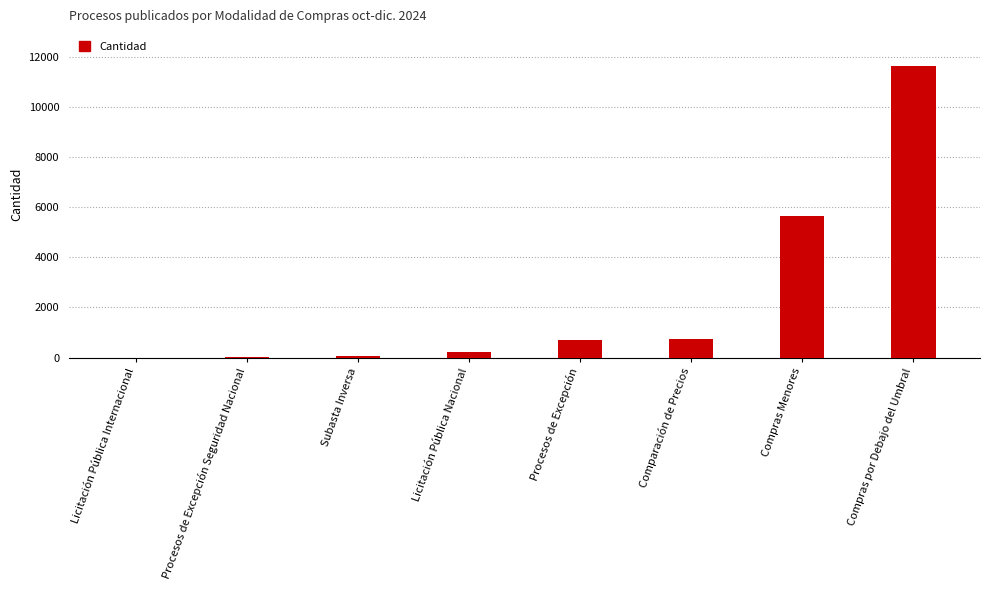

What is the sum of all values?

18961